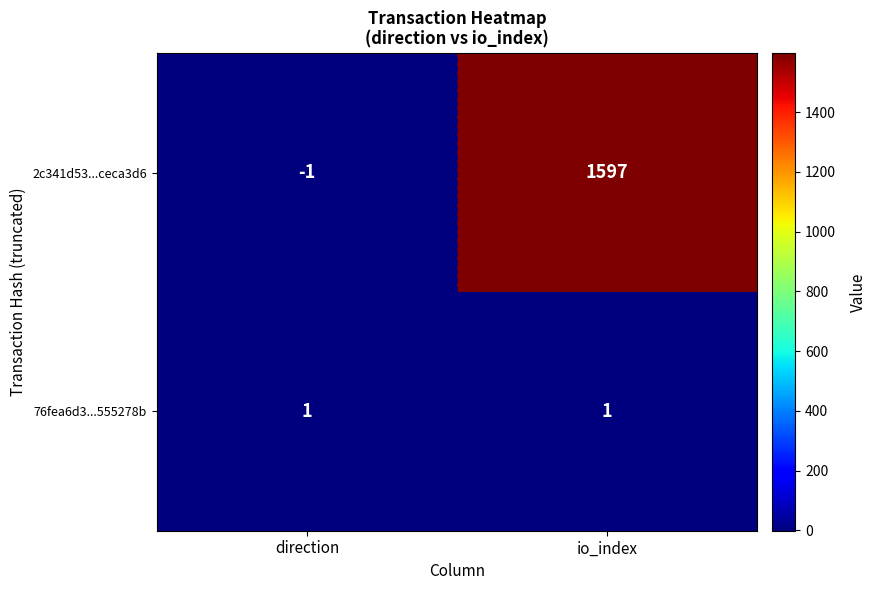

What is the average value of the 2c341d53...ceca3d6 series?

798